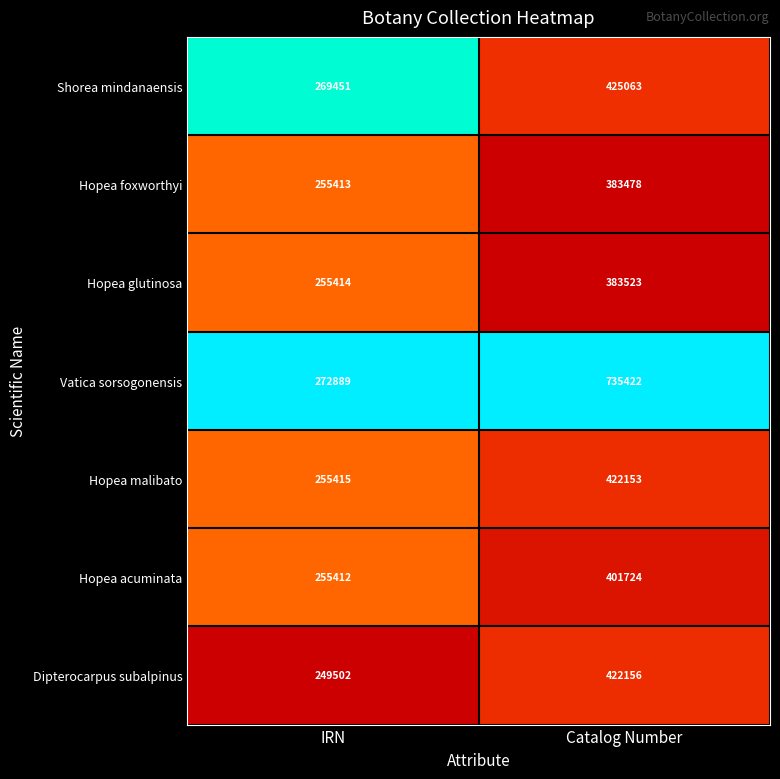

Reading left to right, list all the values displayed in this chart.

Shorea mindanaensis: IRN=269451	Catalog Number=425063
Hopea foxworthyi: IRN=255413	Catalog Number=383478
Hopea glutinosa: IRN=255414	Catalog Number=383523
Vatica sorsogonensis: IRN=272889	Catalog Number=735422
Hopea malibato: IRN=255415	Catalog Number=422153
Hopea acuminata: IRN=255412	Catalog Number=401724
Dipterocarpus subalpinus: IRN=249502	Catalog Number=422156